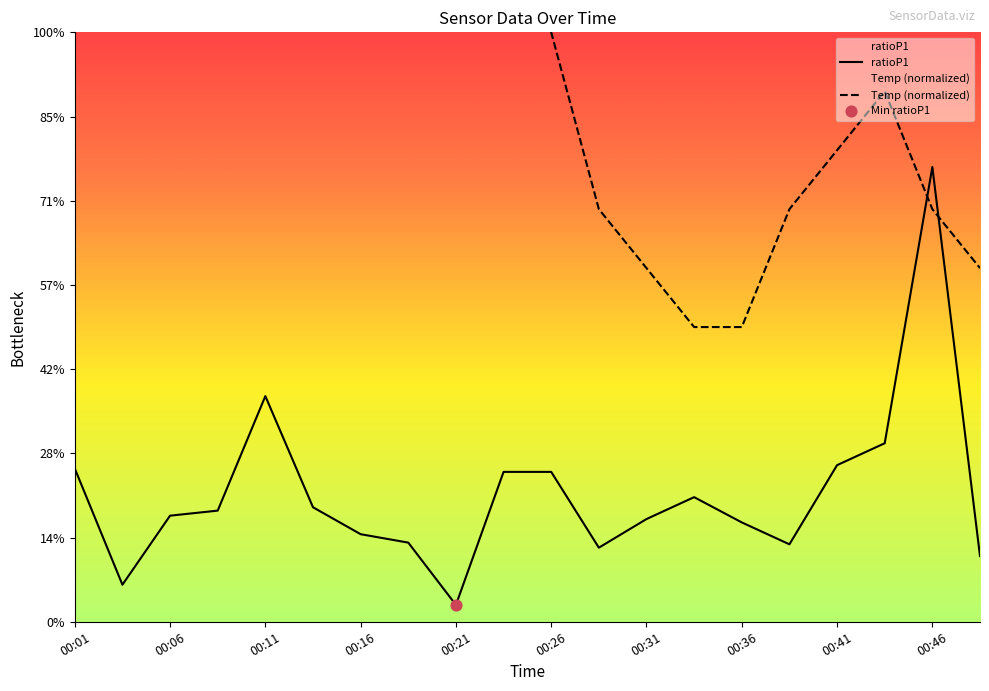

Is the value of Temp at 00:26 greater than the value of ratioP1 at 00:11?

Yes